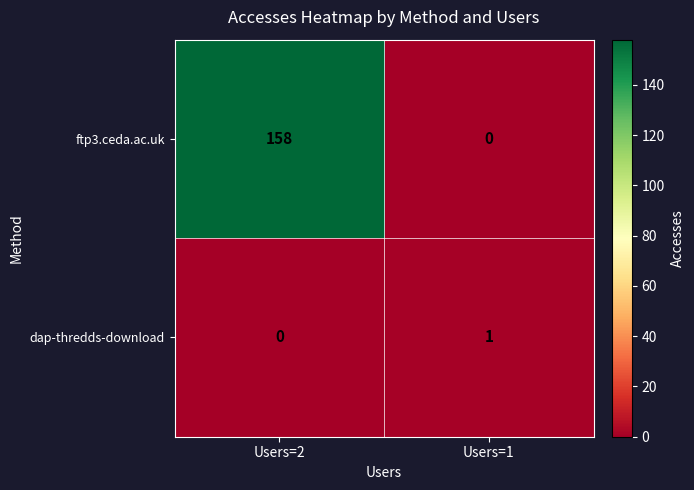

Count the number of categories in the chart.

2